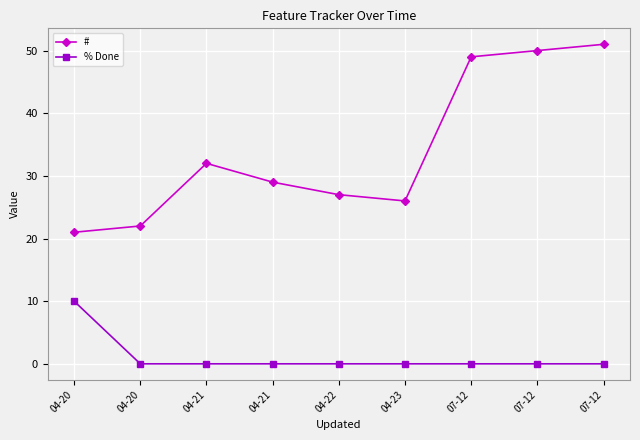

How many data points in # are less than 29?

4